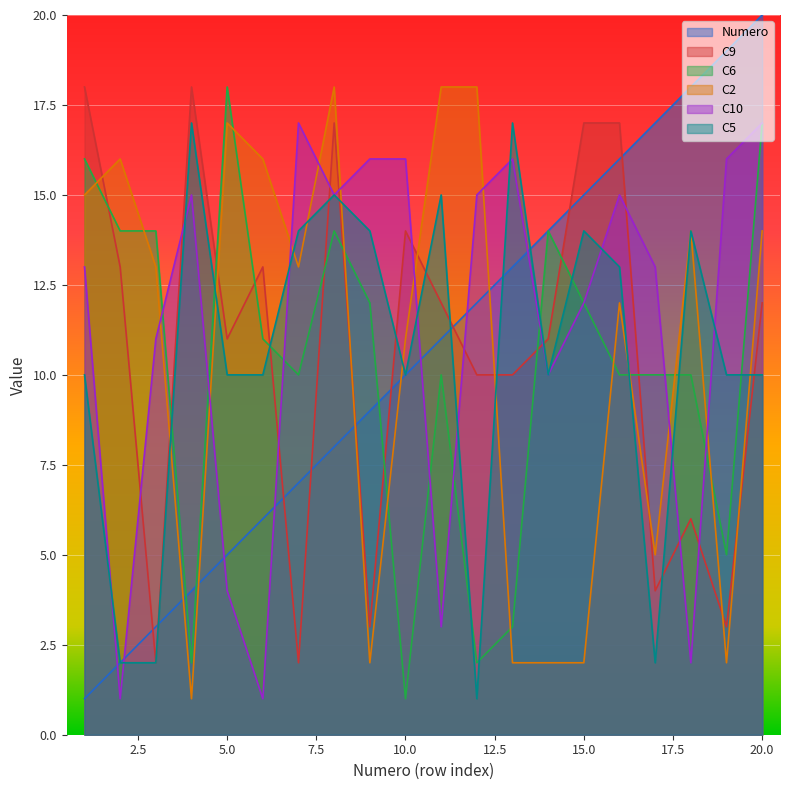

What is the total value across all series at 13?

61